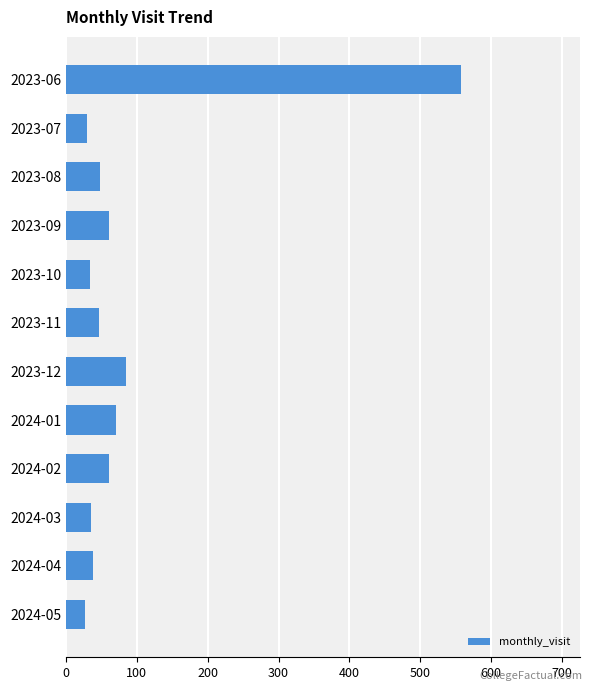

At which category does the chart reach its peak across all series?

2023-06